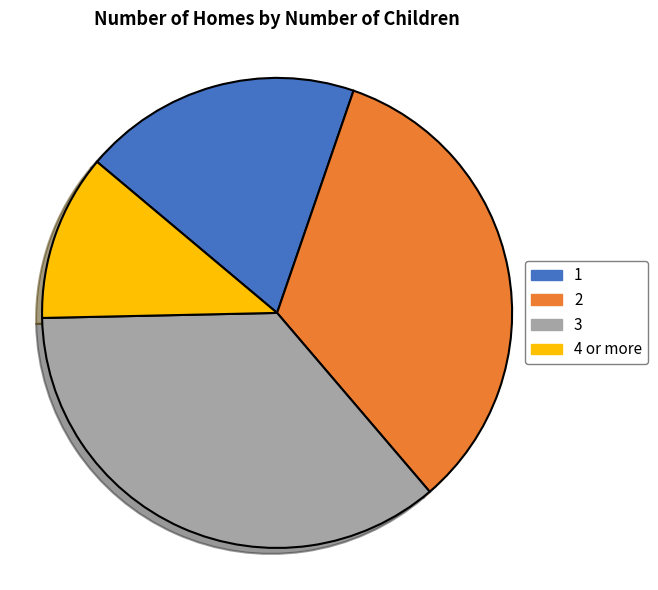

Is the sum of 3 and 4 or more greater than half?

No